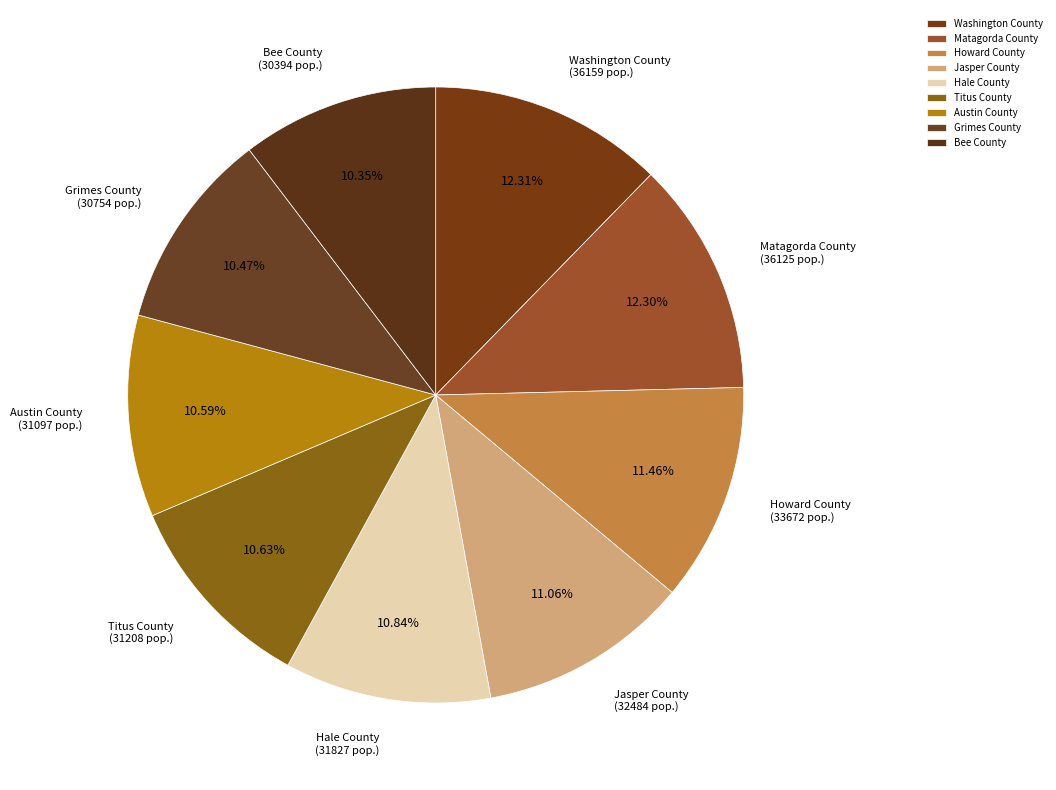

How much of the chart is everything except Howard County?

88.5%